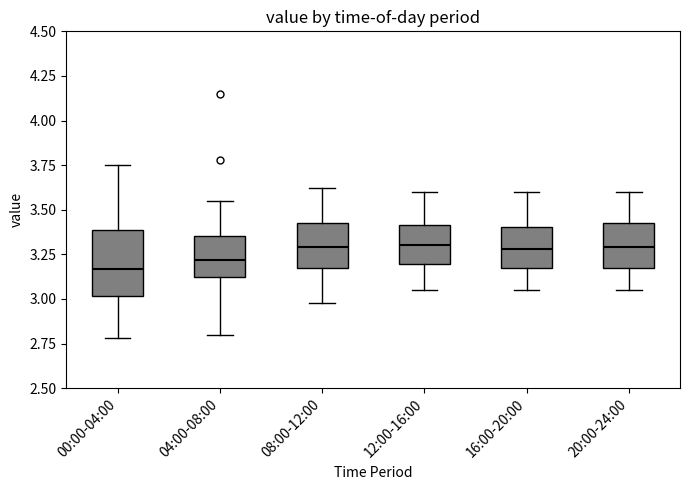

Reading left to right, read every box against the y-axis: the position of its median line, the range the box covers, and the ends of its whiskers. The values are not printed on the chart, so give them approximately, as read against the axis.

00:00-04:00: median 3.15, box 3.00 to 3.40, whiskers 2.80 to 3.75
04:00-08:00: median 3.20, box 3.10 to 3.35, whiskers 2.80 to 3.55
08:00-12:00: median 3.30, box 3.15 to 3.45, whiskers 3.00 to 3.60
12:00-16:00: median 3.30, box 3.20 to 3.40, whiskers 3.05 to 3.60
16:00-20:00: median 3.30, box 3.15 to 3.40, whiskers 3.05 to 3.60
20:00-24:00: median 3.30, box 3.15 to 3.45, whiskers 3.05 to 3.60